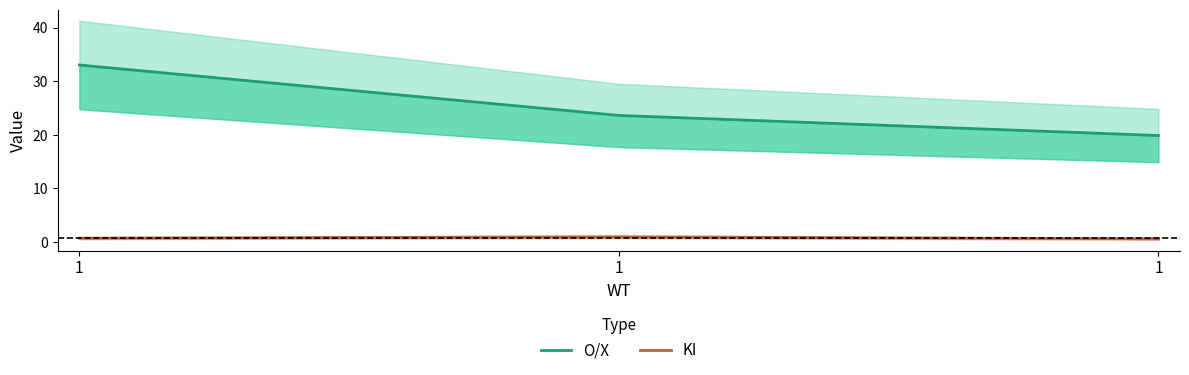

What are all the series names shown in the legend?

O/X, KI